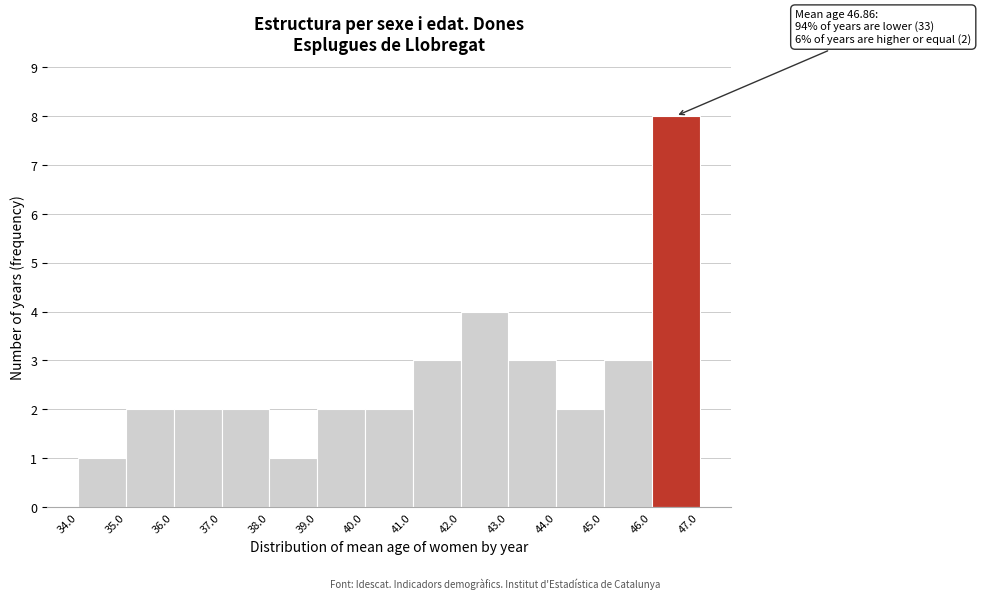

Which range on the x-axis has the tallest bar?

46.0 to 47.0